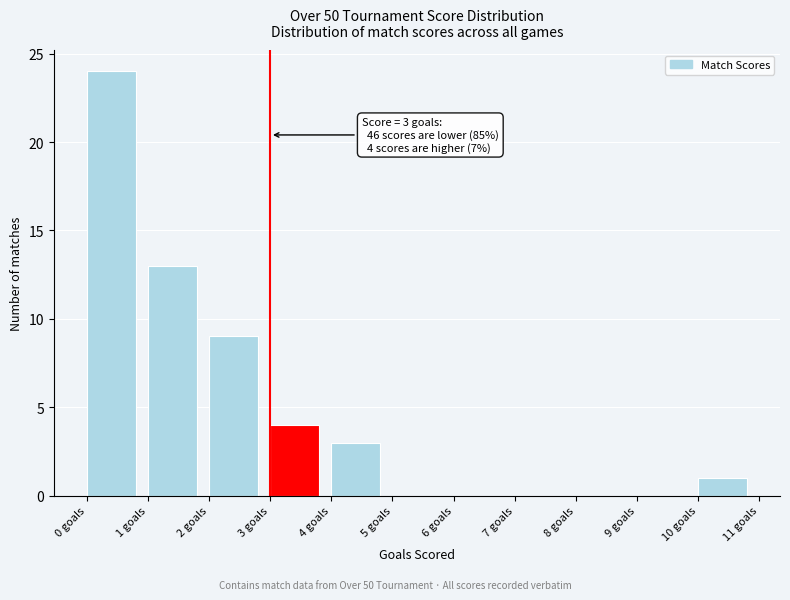

Over which range of the x-axis is the bar tallest?

0 to 1